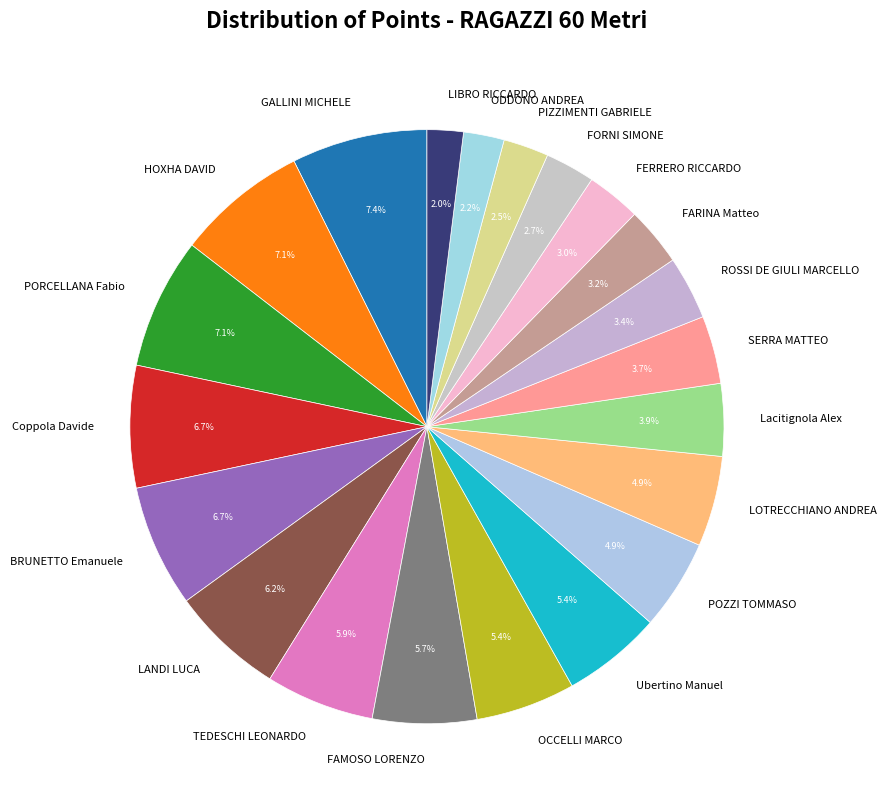

Which has a higher value, HOXHA DAVID or TEDESCHI LEONARDO?

HOXHA DAVID